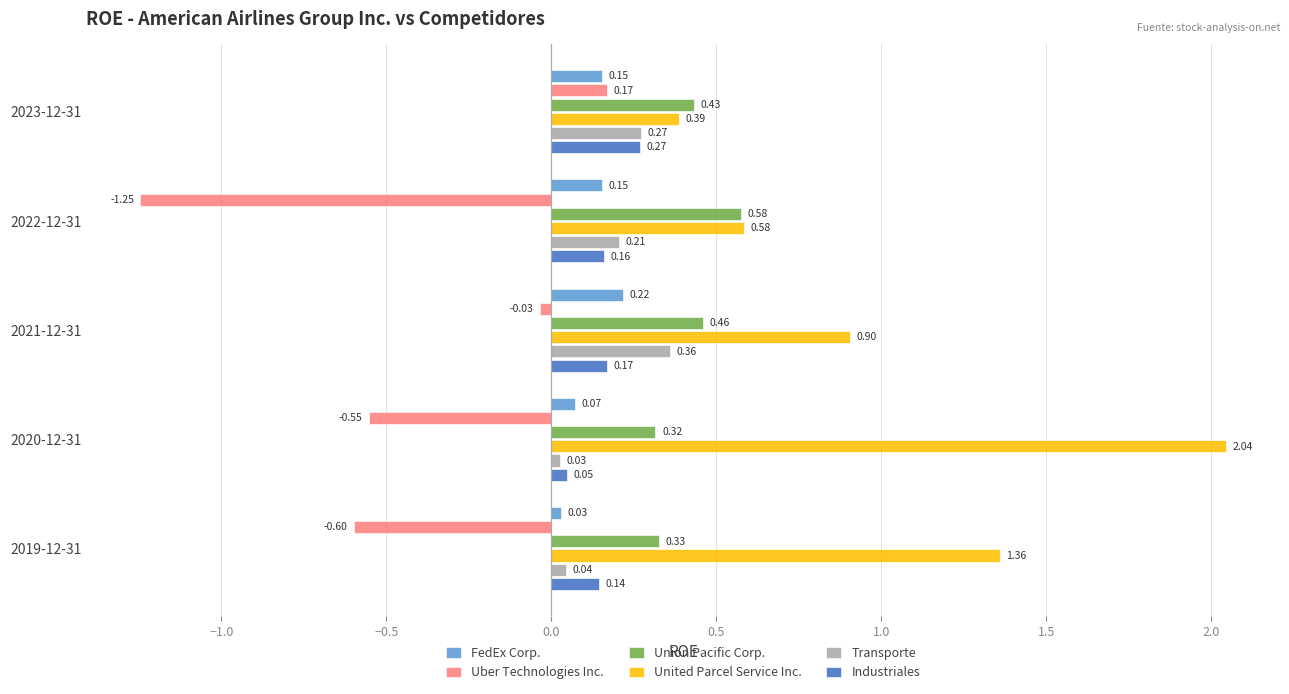

Between 2023-12-31 and 2022-12-31, which series saw the biggest shift?

Uber Technologies Inc.